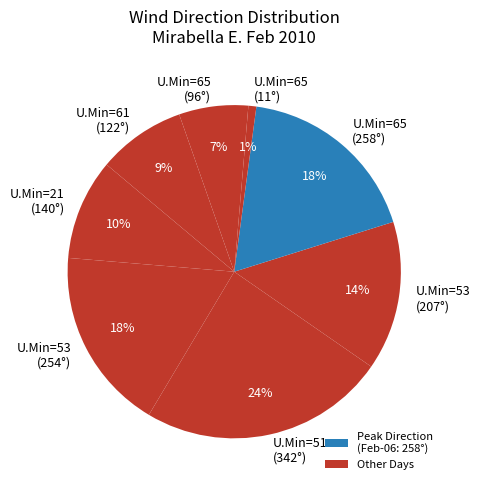

Combined, do U.Min=53 (207°) and U.Min=21 (140°) account for over 50%?

No